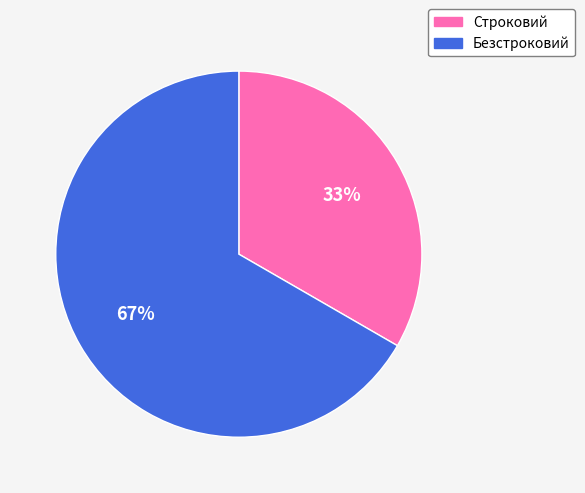

Which category has the biggest portion of the pie?

Безстроковий